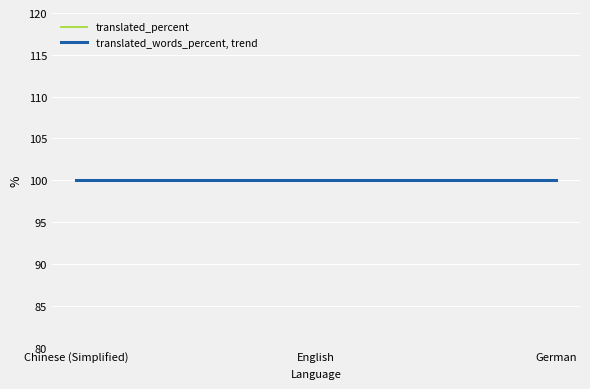

Is it true that translated_words equals 4 at Chinese (Simplified)?

False